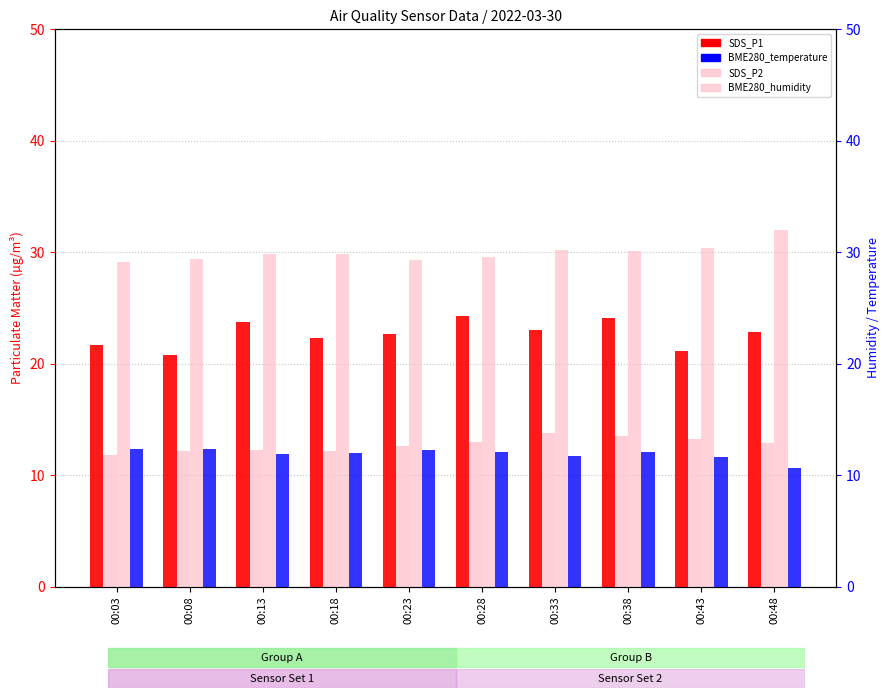

Rank the categories by BME280_humidity value from highest to lowest.

00:48, 00:43, 00:33, 00:38, 00:18, 00:13, 00:28, 00:08, 00:23, 00:03